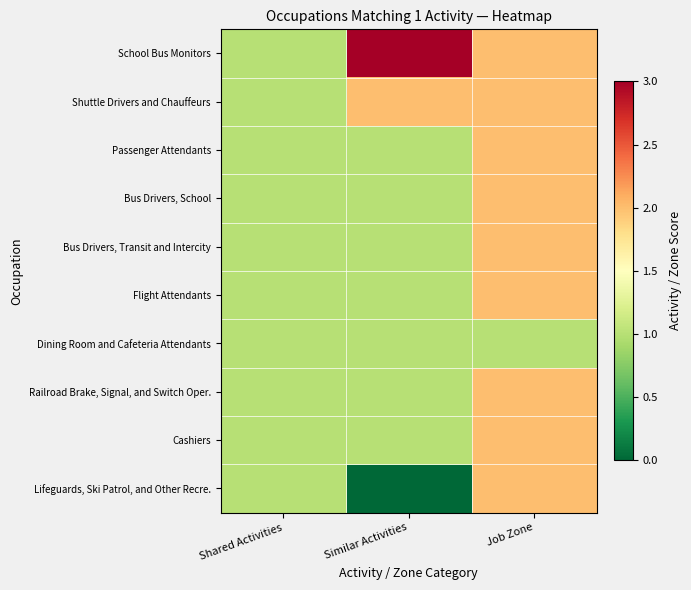

What is the difference between the highest and lowest values at Job Zone?

1